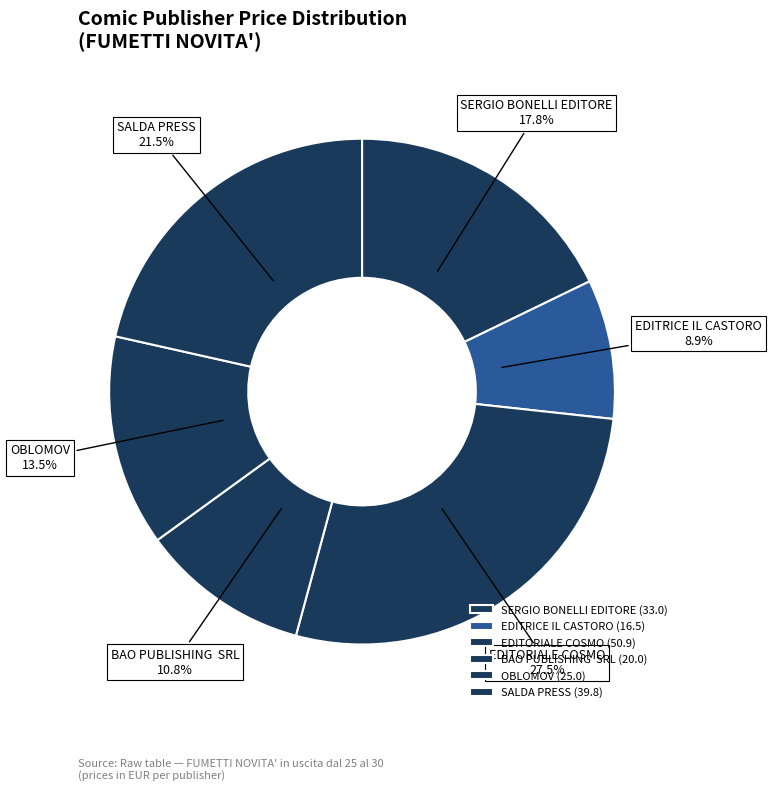

Does SERGIO BONELLI EDITORE represent more than half of the total?

No